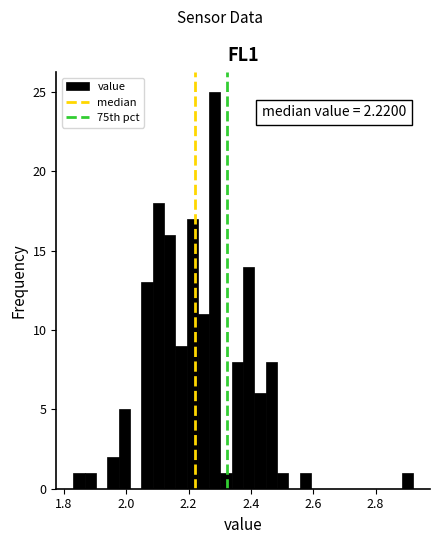

Read against the x-axis, roughly where is the centre of the tallest bar?

2.28